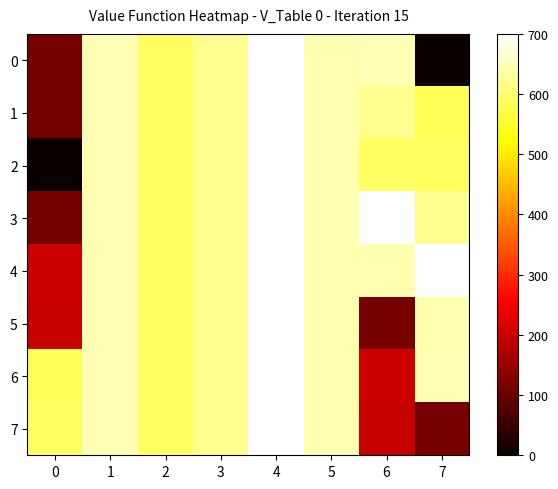

At how many categories does at least one series exceed 236?

8